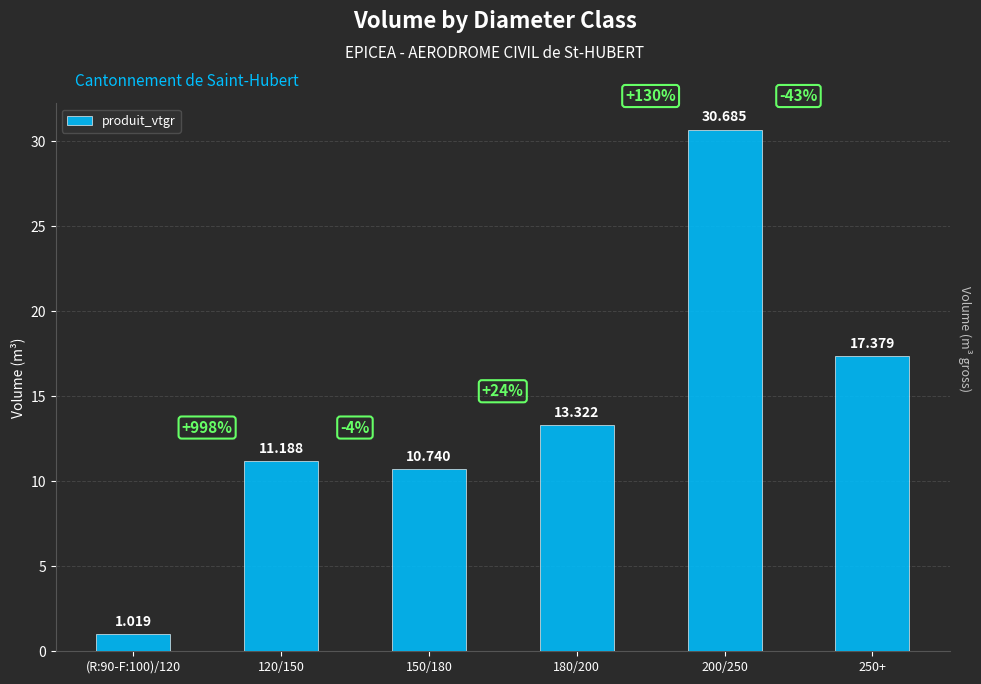

What position from the left is 150/180?

3